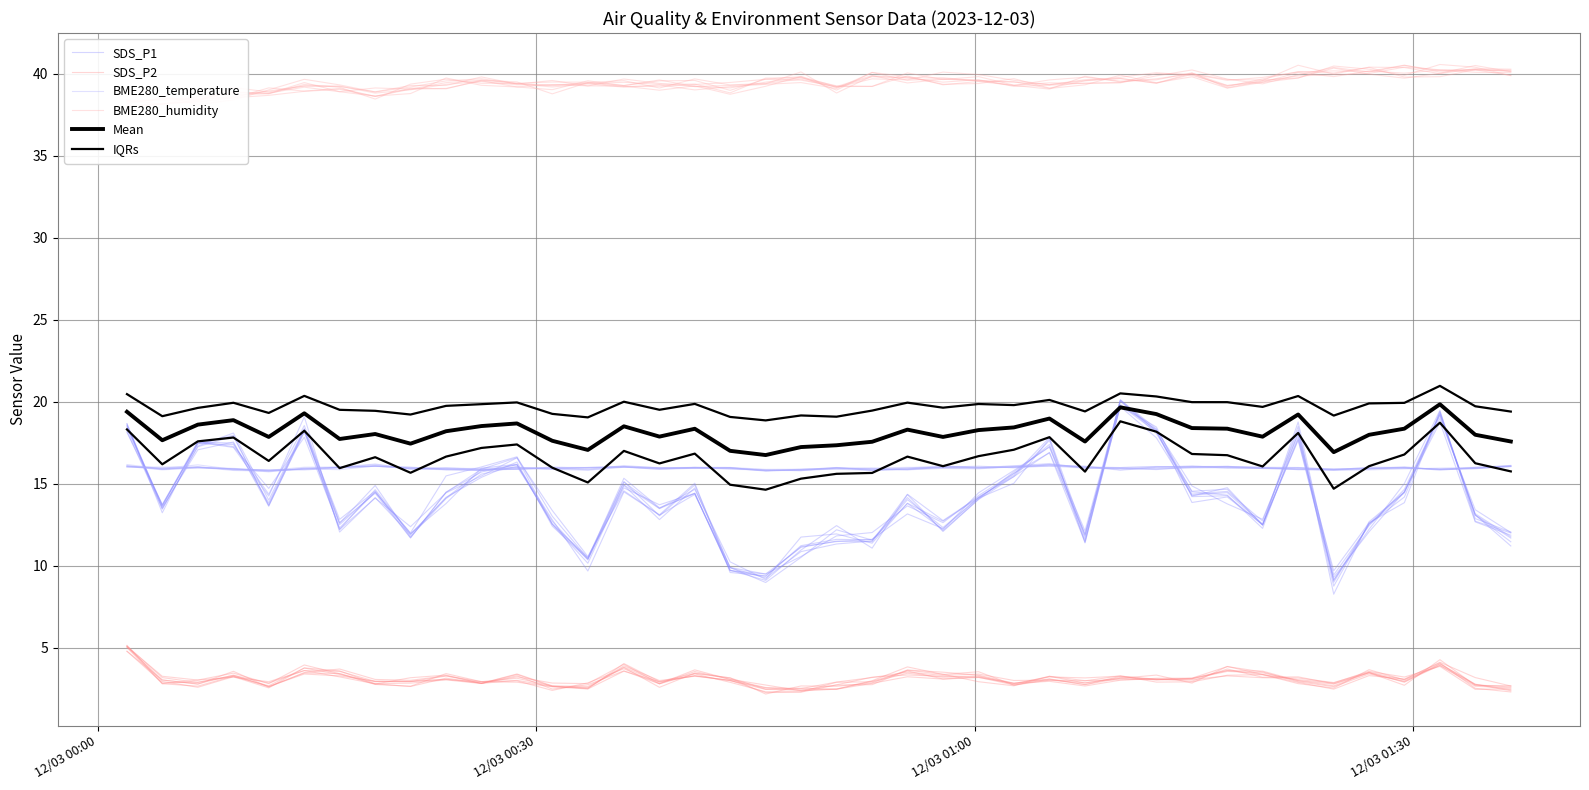

Is this an area chart (filled region under the line)?

No